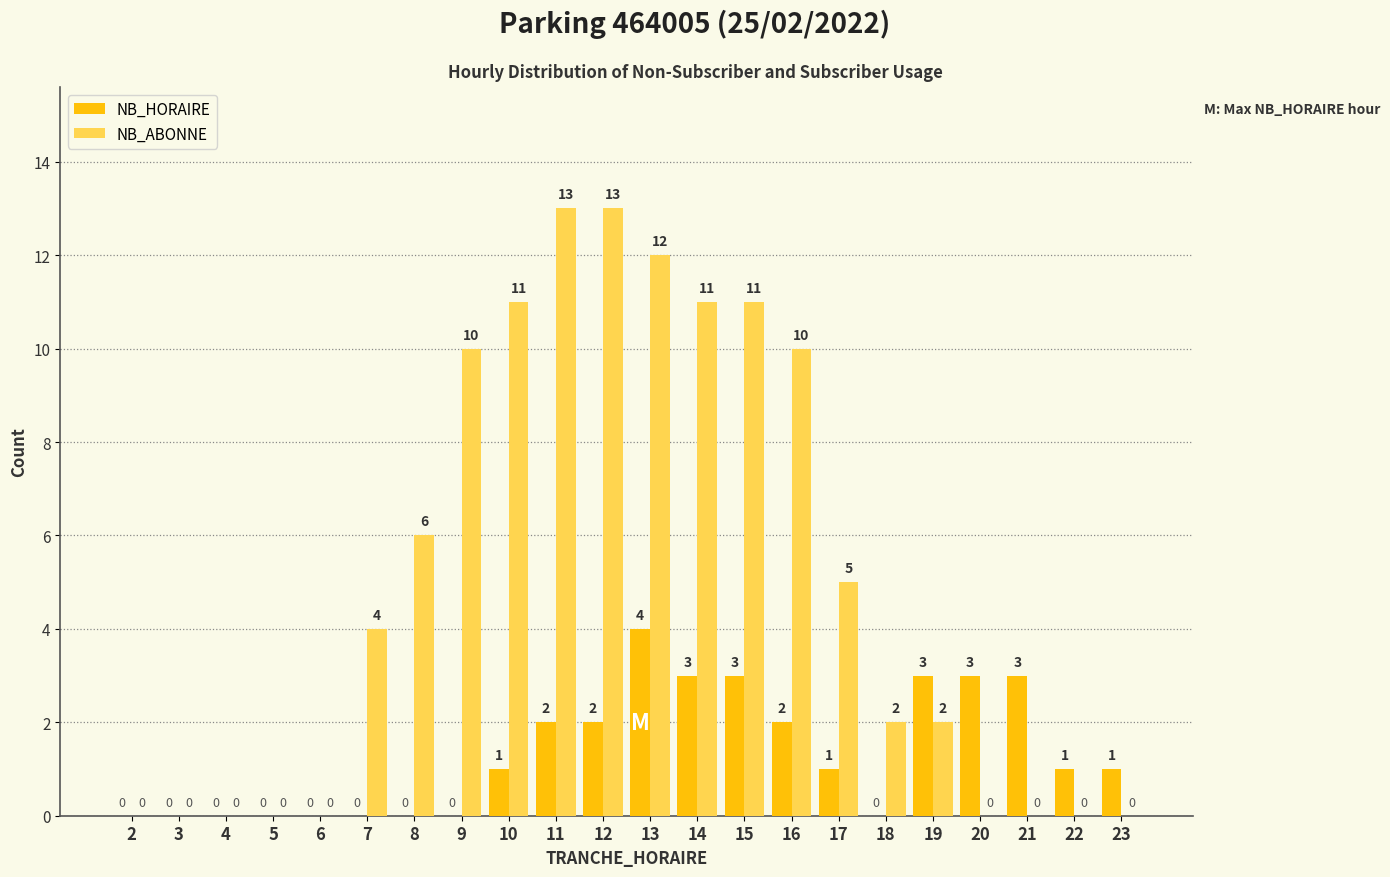

Which series has the largest total across all categories?

NB_ABONNE